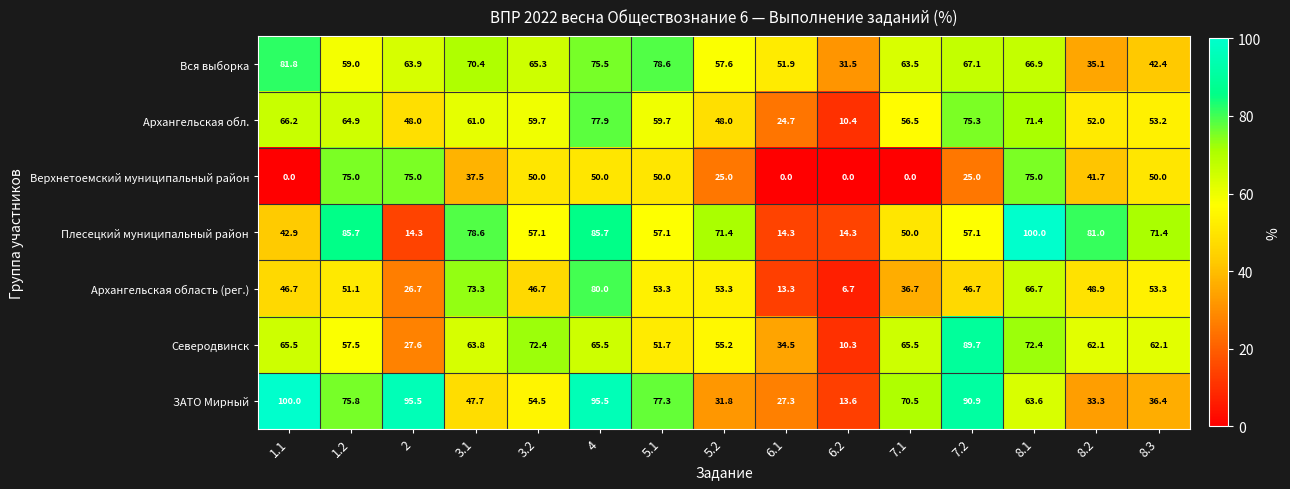

At which category is the sum across all series the highest?

4